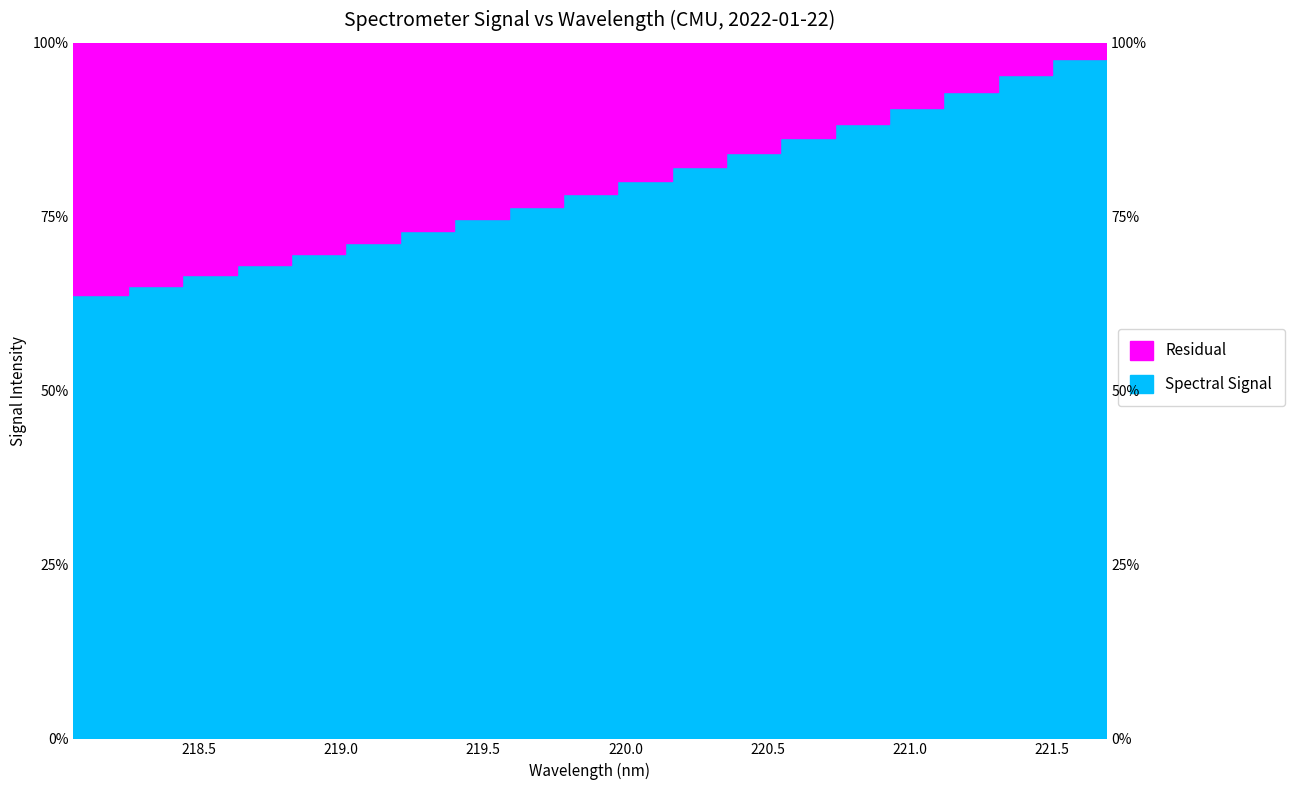

Does the chart have visible grid lines?

No